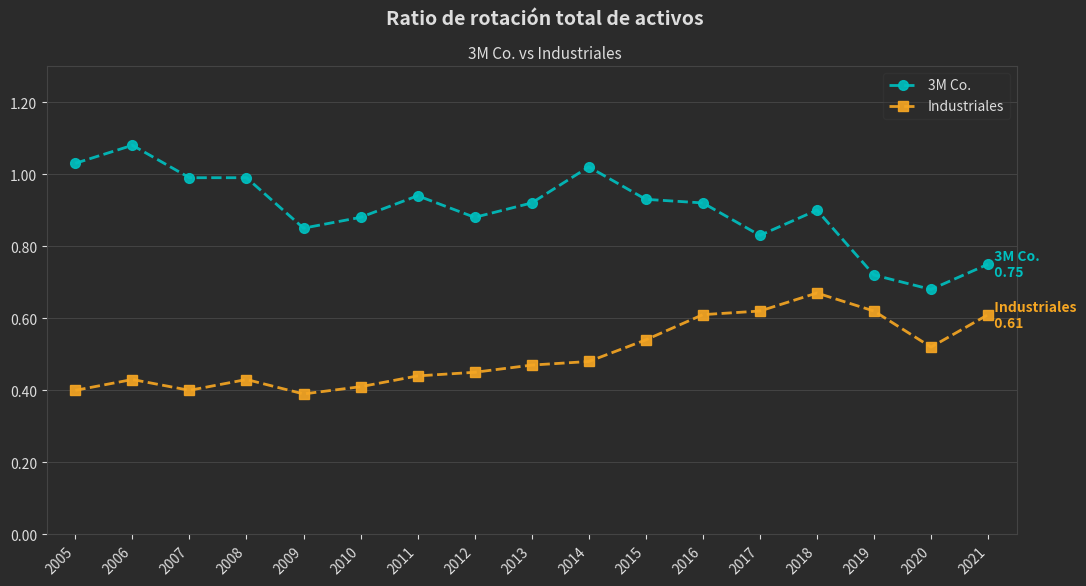

Which series has the widest spread of values?

3M Co.